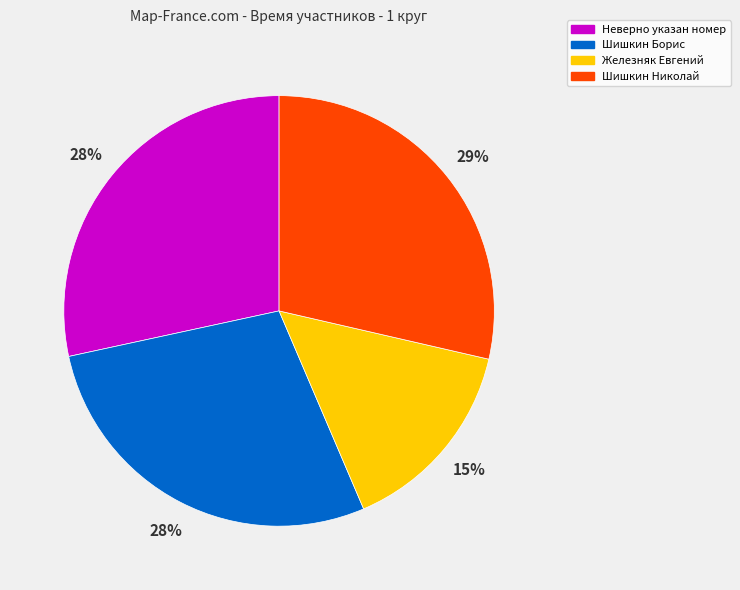

Which category has the smallest portion of the pie?

Железняк Евгений